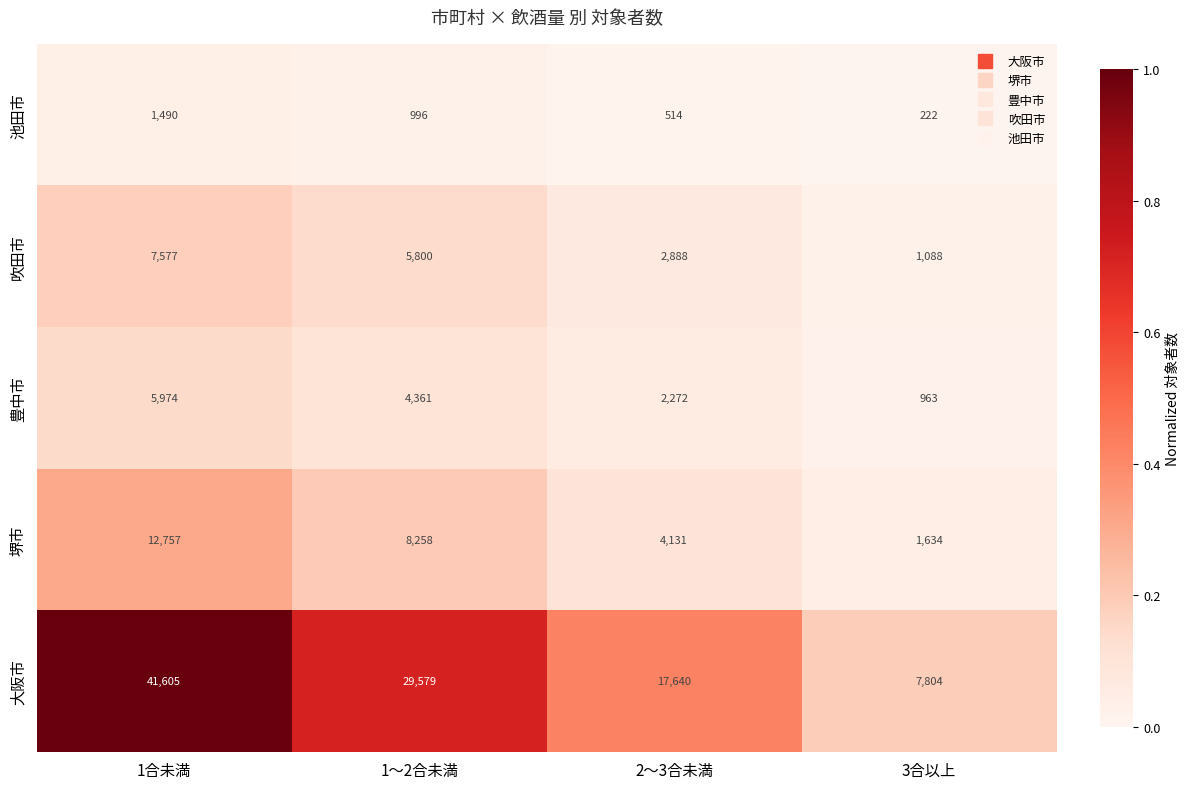

At which label does 池田市 first exceed 996?

1合未満